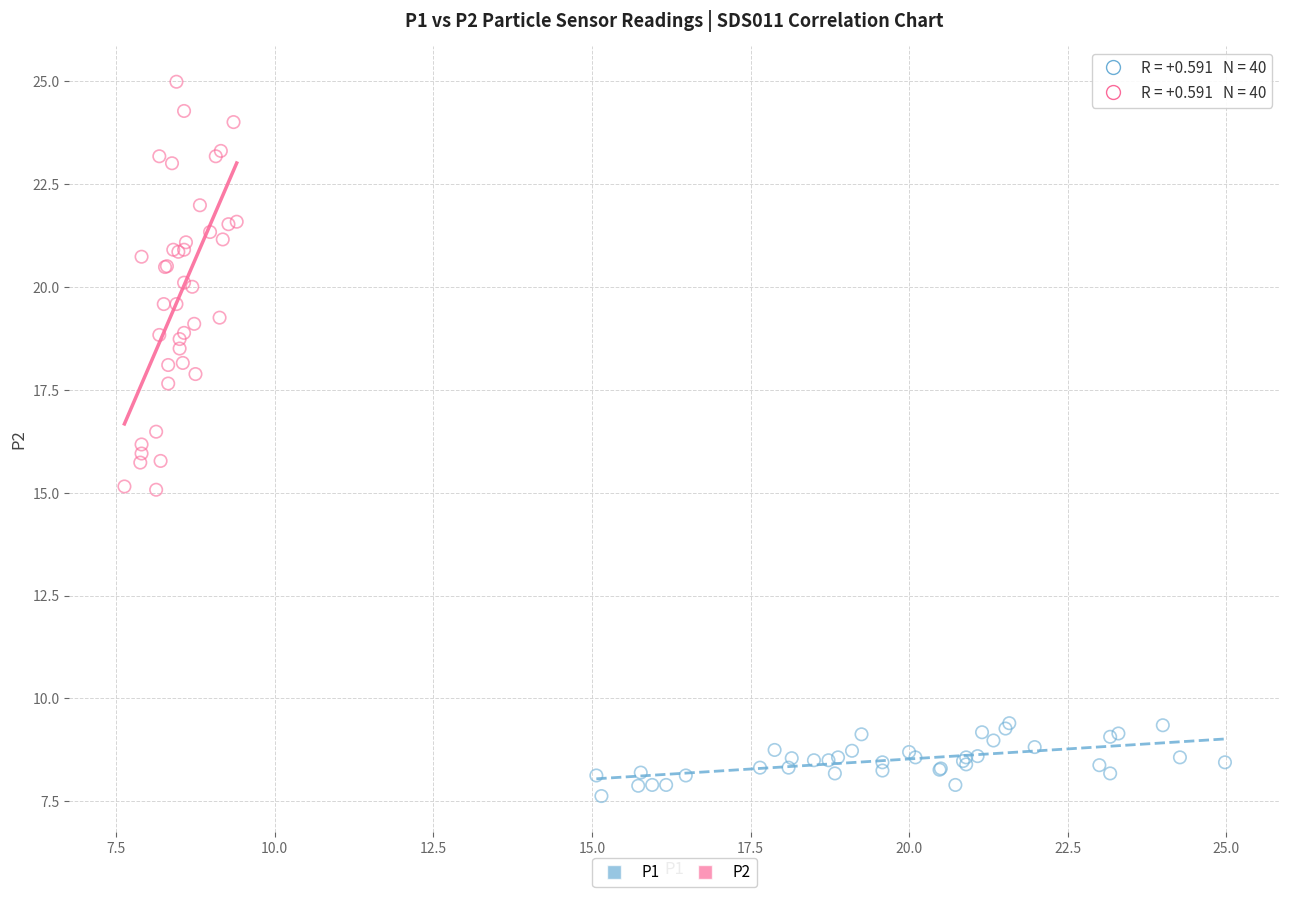

Which series contains the highest Y value?

P2